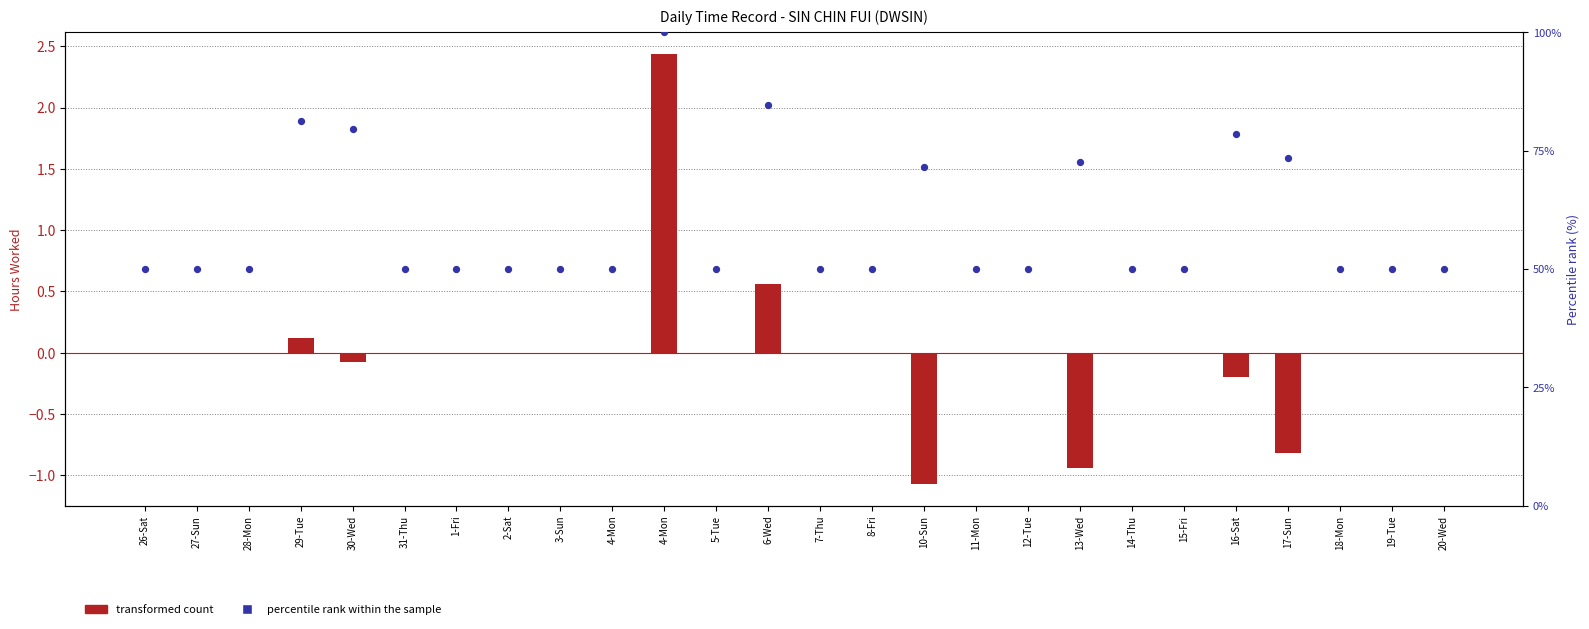

Which series has the widest spread of Y values?

percentile rank within the sample